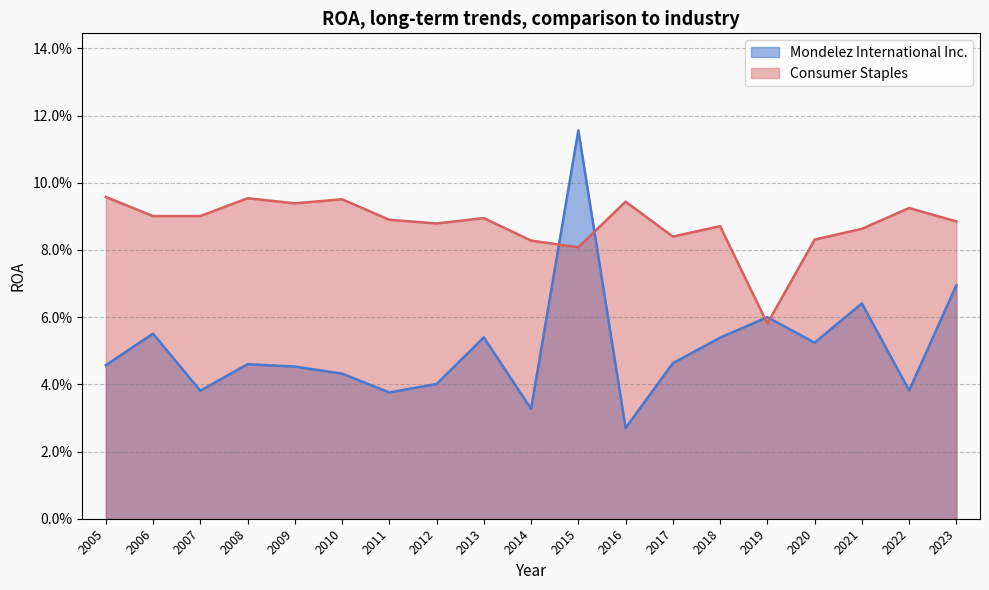

Reading left to right, list all the values displayed in this chart.

Mondelez International Inc.: 0.0	0.1	0.0	0.0	0.0	0.0	0.0	0.0	0.1	0.0	0.1	0.0	0.0	0.1	0.1	0.1	0.1	0.0	0.1
Consumer Staples: 0.1	0.1	0.1	0.1	0.1	0.1	0.1	0.1	0.1	0.1	0.1	0.1	0.1	0.1	0.1	0.1	0.1	0.1	0.1